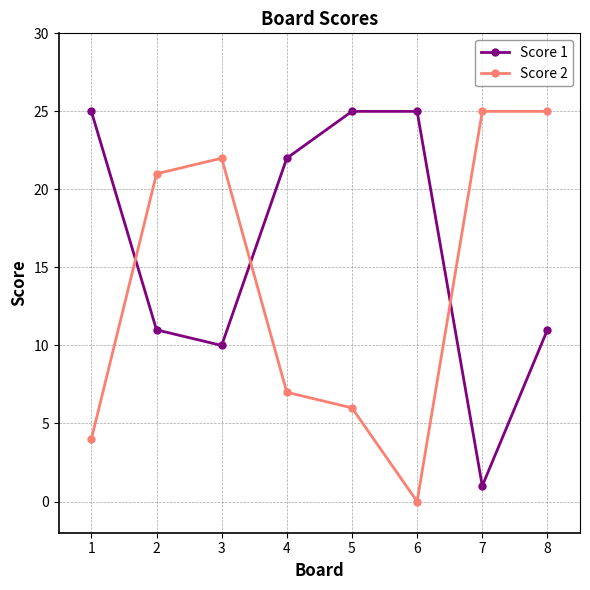

Where does the Score 1 series first go above 22?

1